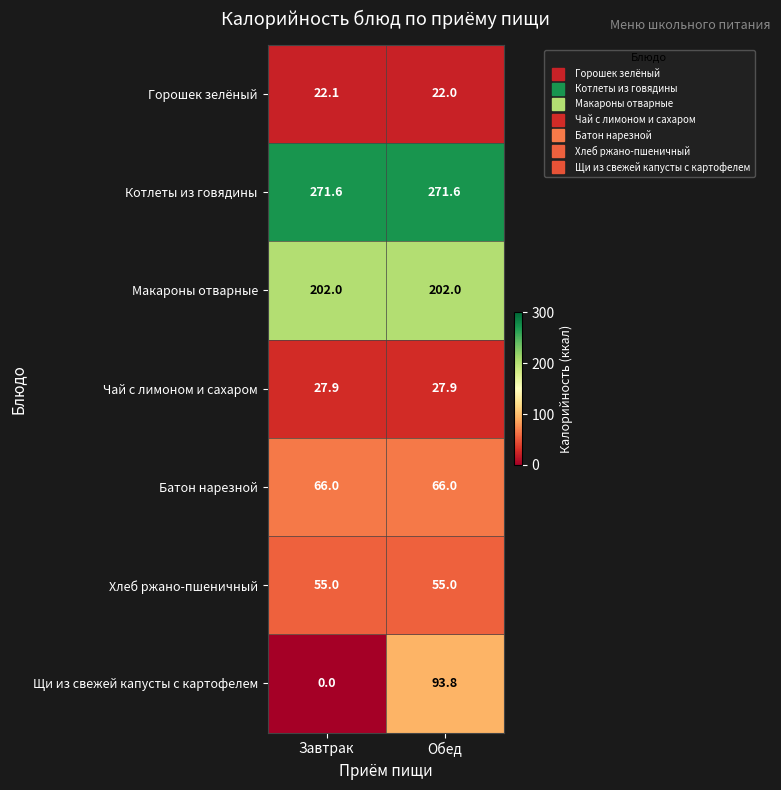

How many data points does each series have?

2